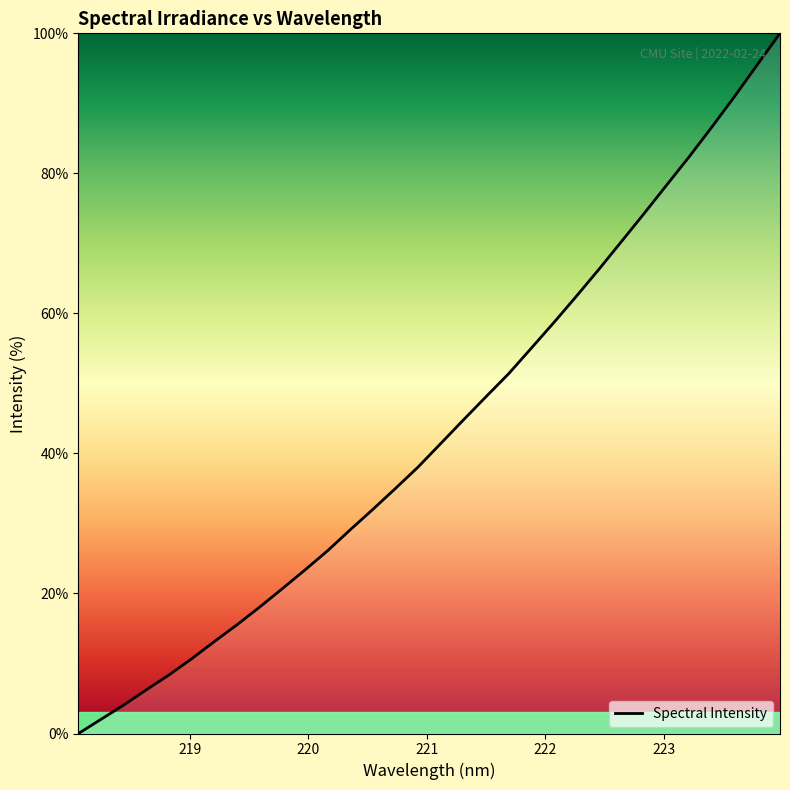

What is the difference between the maximum and minimum values?

100.0